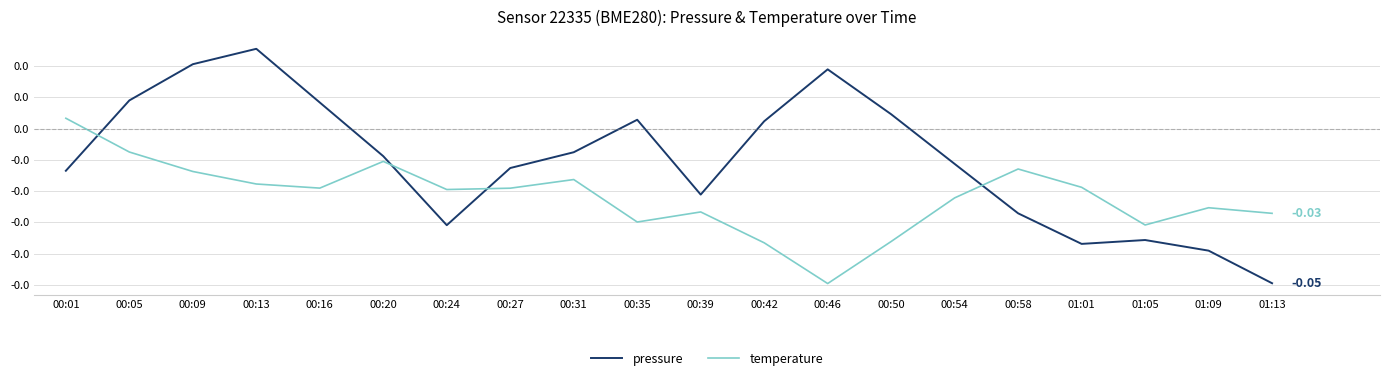

Which series has the largest total across all categories?

pressure